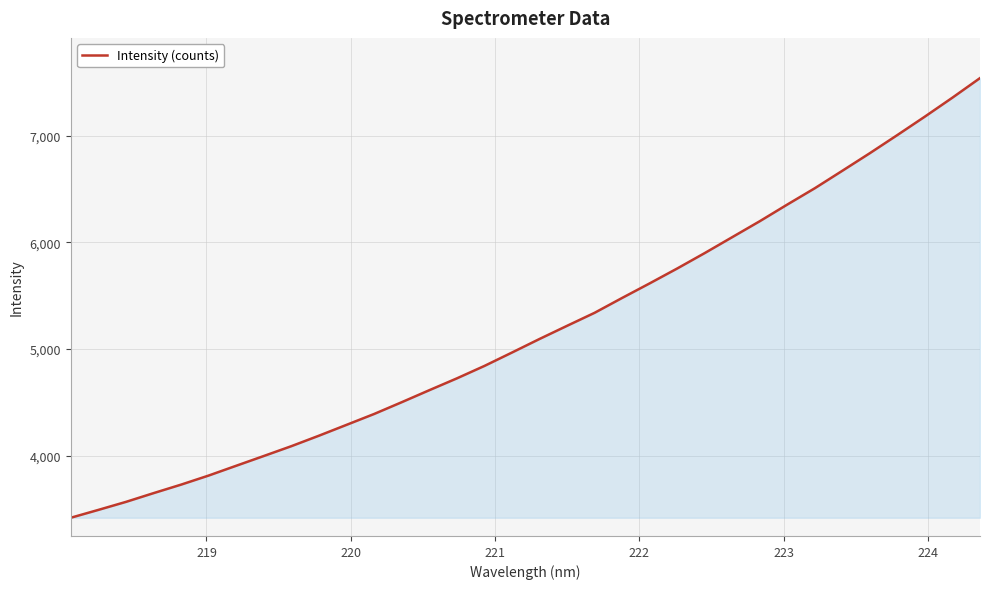

What is the greatest value displayed?

7541.4